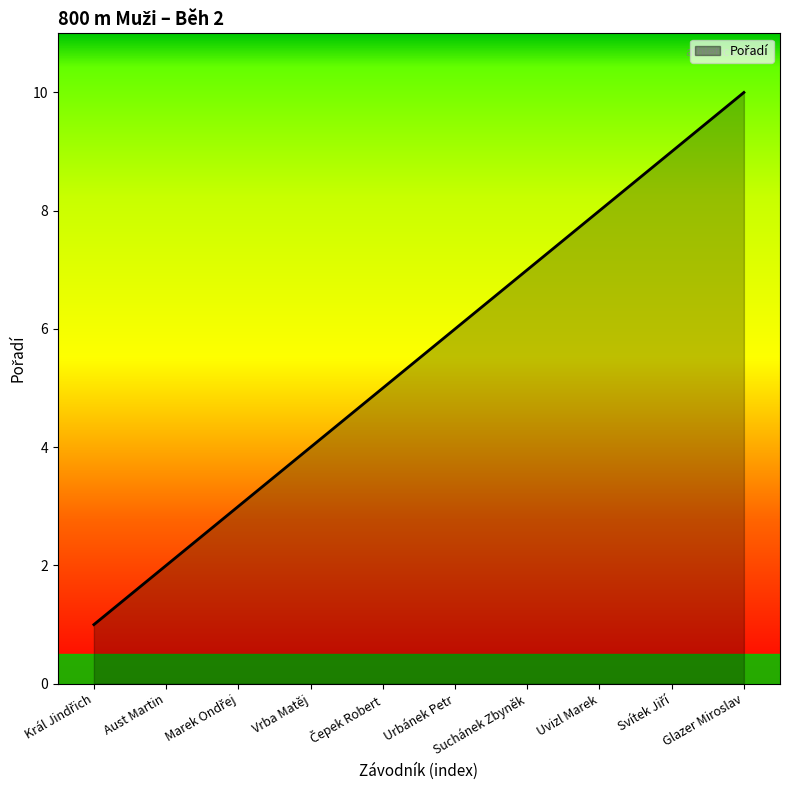

What is the greatest value displayed?

10